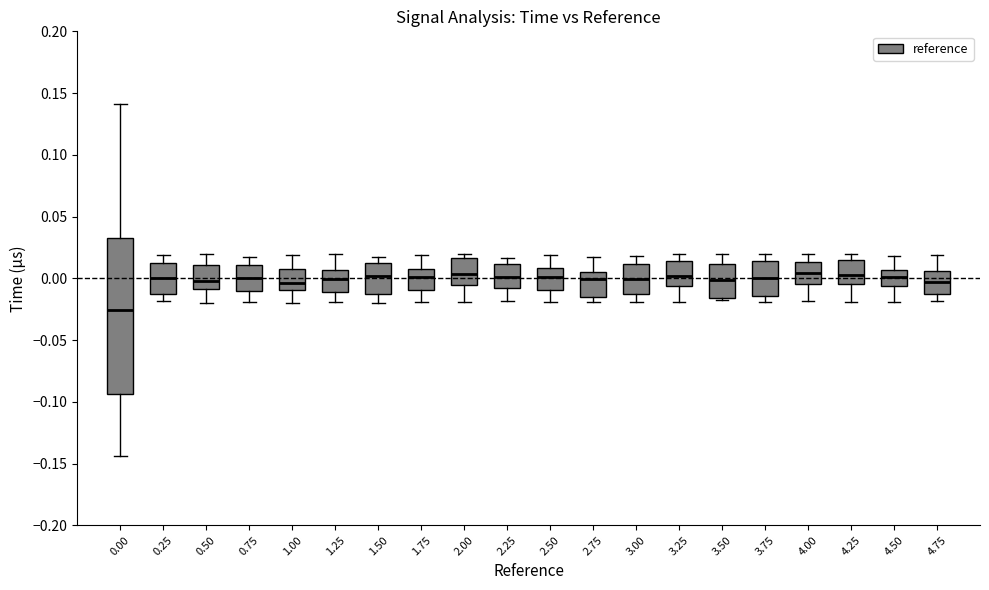

Reading left to right, transcribe this box plot: for each box, give where its median line is, the range the box spans, and where its two whiskers end, as read against the y-axis. The values are not printed on the chart, so give them approximately, as read against the axis.

0.00: median -0.025, box -0.095 to 0.035, whiskers -0.145 to 0.140
0.25: median 0.000, box -0.010 to 0.010, whiskers -0.020 to 0.020
0.50: median 0.000, box -0.010 to 0.010, whiskers -0.020 to 0.020
0.75: median 0.000, box -0.010 to 0.010, whiskers -0.020 to 0.015
1.00: median -0.005, box -0.010 to 0.005, whiskers -0.020 to 0.020
1.25: median 0.000, box -0.010 to 0.005, whiskers -0.020 to 0.020
1.50: median 0.000, box -0.015 to 0.010, whiskers -0.020 to 0.015
1.75: median 0.000, box -0.010 to 0.005, whiskers -0.020 to 0.020
2.00: median 0.005, box -0.005 to 0.015, whiskers -0.020 to 0.020
2.25: median 0.000, box -0.010 to 0.010, whiskers -0.020 to 0.015
2.50: median 0.000, box -0.010 to 0.010, whiskers -0.020 to 0.020
2.75: median 0.000, box -0.015 to 0.005, whiskers -0.020 to 0.020
3.00: median 0.000, box -0.015 to 0.010, whiskers -0.020 to 0.020
3.25: median 0.000, box -0.005 to 0.015, whiskers -0.020 to 0.020
3.50: median 0.000, box -0.015 to 0.010, whiskers -0.020 to 0.020
3.75: median 0.000, box -0.015 to 0.015, whiskers -0.020 to 0.020
4.00: median 0.005, box -0.005 to 0.015, whiskers -0.020 to 0.020
4.25: median 0.005, box -0.005 to 0.015, whiskers -0.020 to 0.020
4.50: median 0.000, box -0.005 to 0.005, whiskers -0.020 to 0.020
4.75: median -0.005, box -0.015 to 0.005, whiskers -0.020 to 0.020